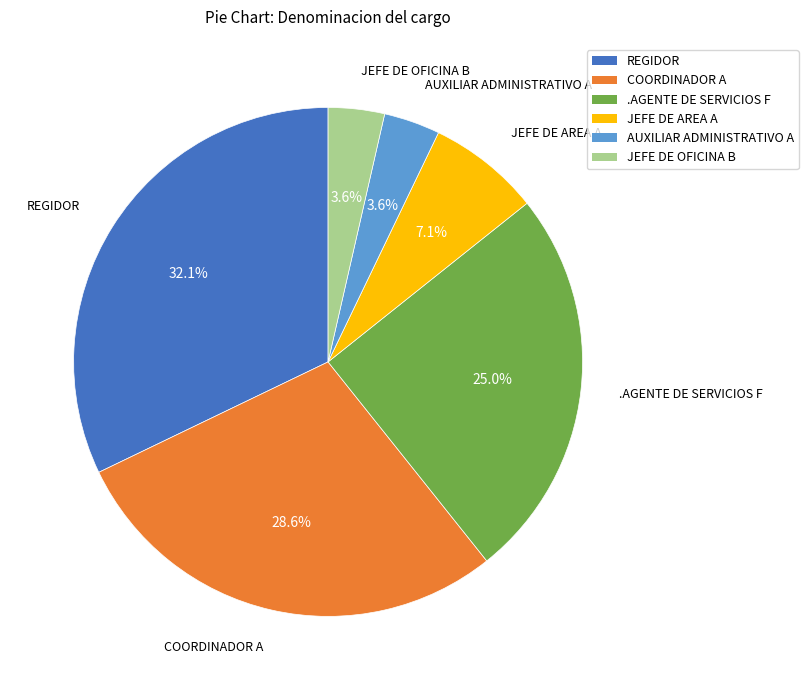

What is the ratio of the value at .AGENTE DE SERVICIOS F to the value at JEFE DE AREA A?

3.5